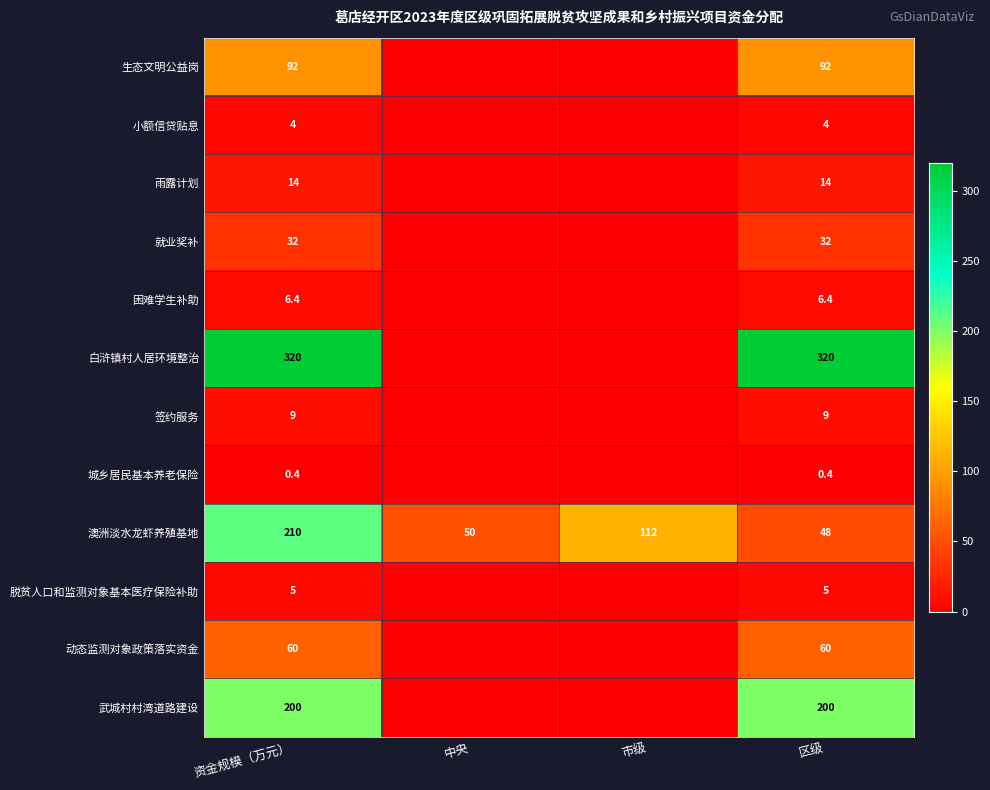

At which category is the sum across all series the highest?

资金规模（万元）